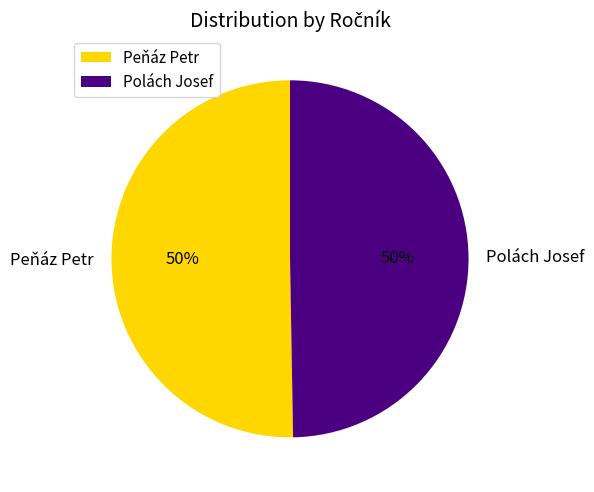

The Peňáz Petr slice represents 56% of the pie. True or false?

False